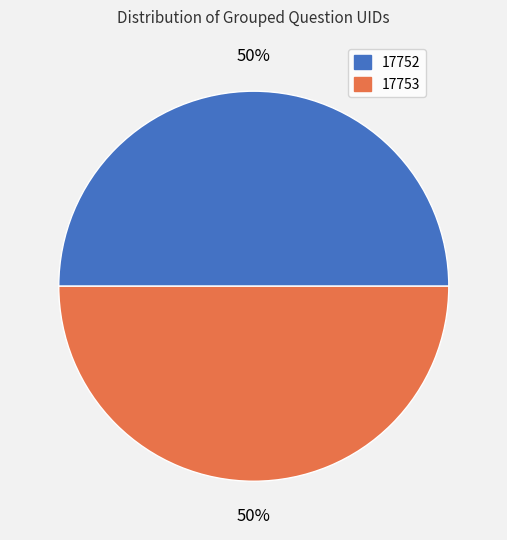

How many segments does this pie chart have?

2